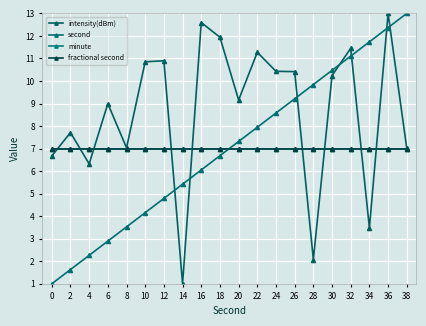

Between 12 and 28, which is larger?

12